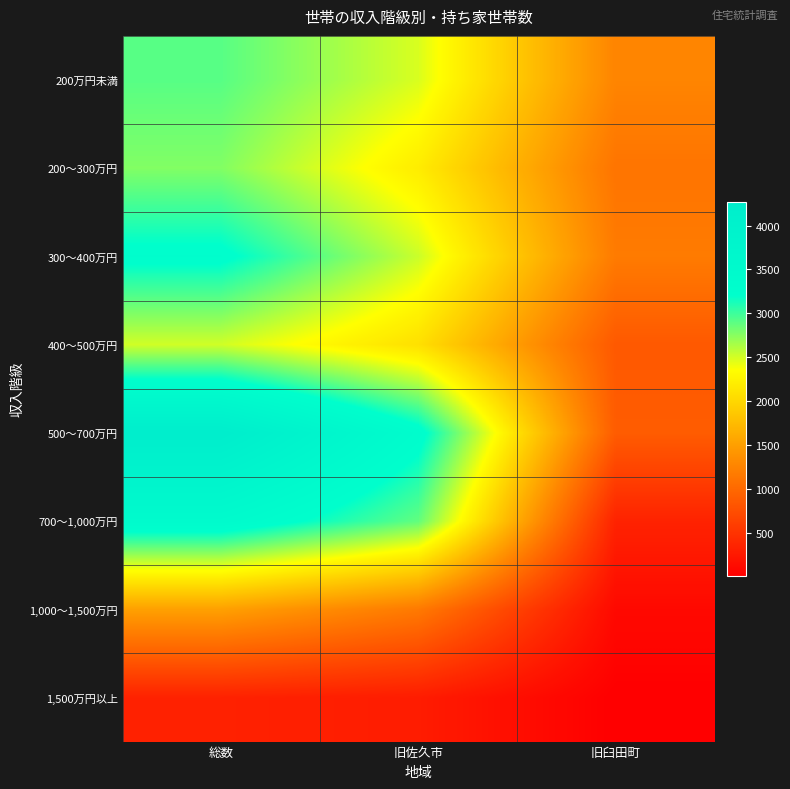

What is the difference between the highest and lowest values at 旧佐久市?

3030